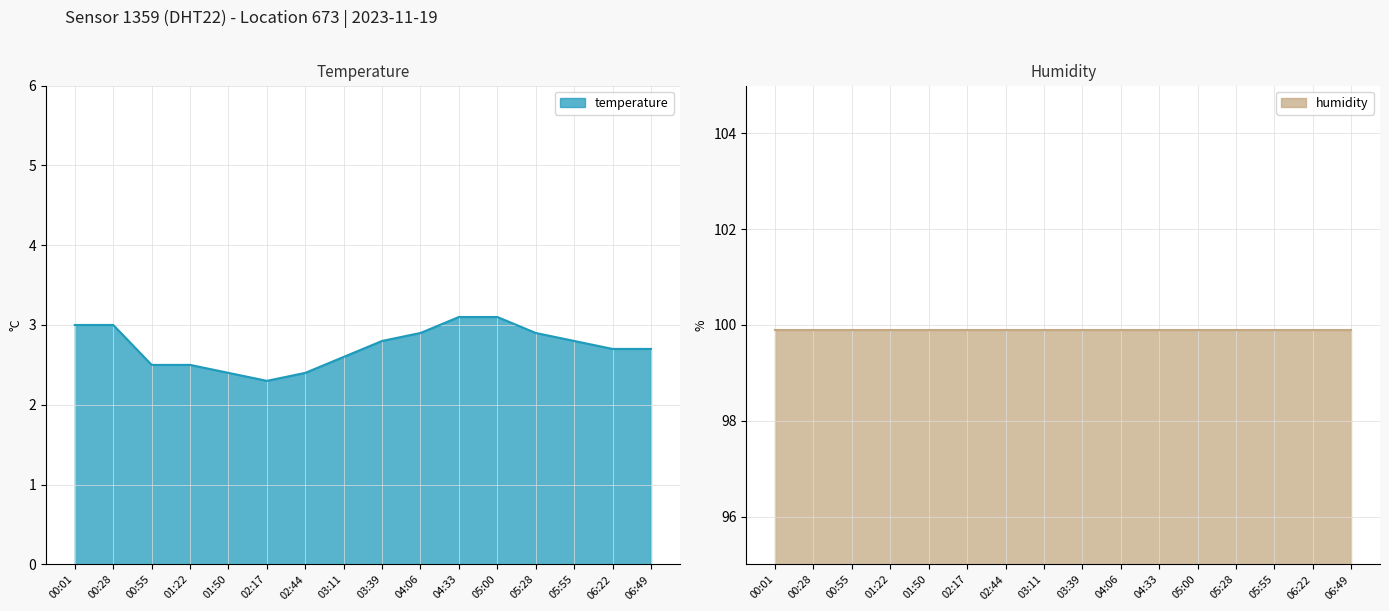

The value of temperature at 01:50 is 2.4. True or false?

True